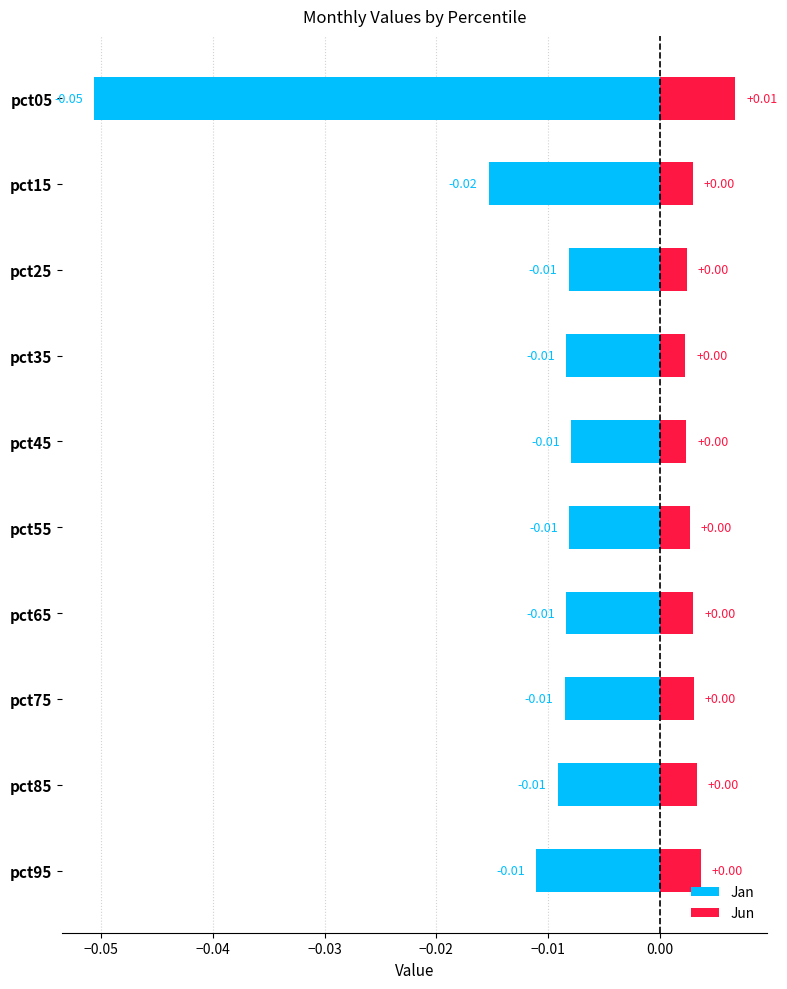

Rank the series by their average value, from lowest to highest.

Jan, Jun